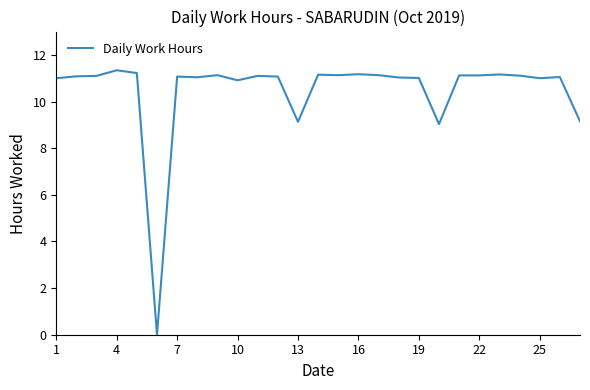

What is the greatest value displayed?

11.3